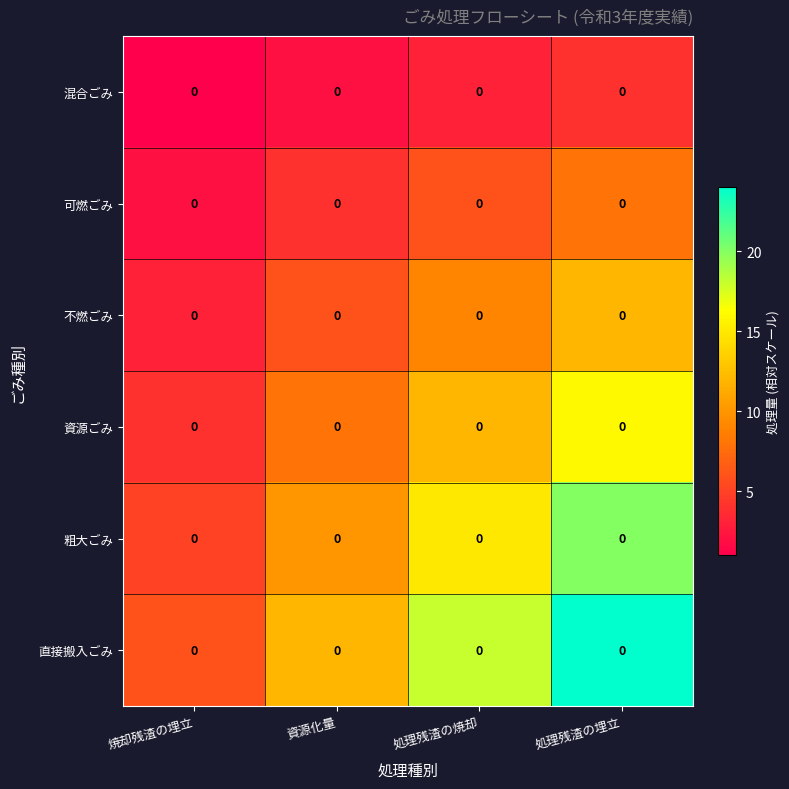

The 直接搬入ごみ series shows 19 at 資源化量. True or false?

False